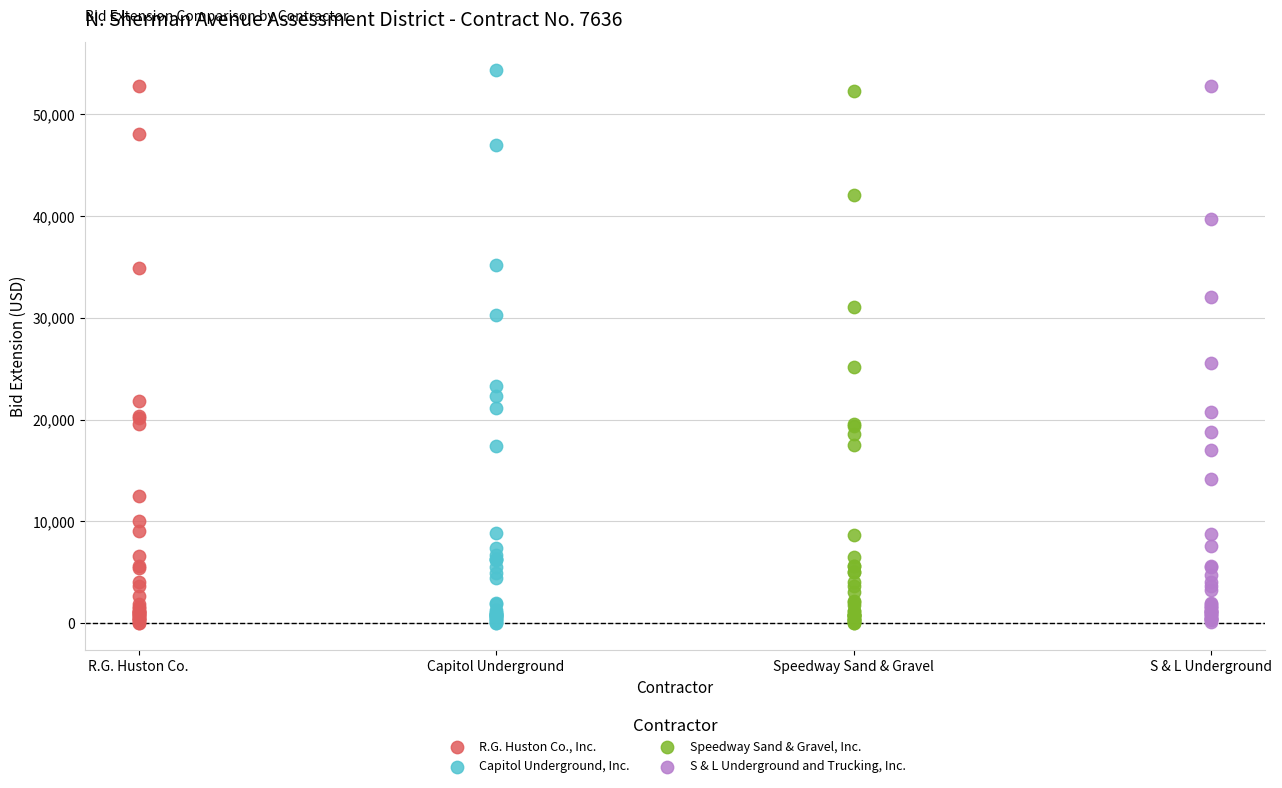

What are all the series names shown in the legend?

R.G. Huston Co., Inc., Capitol Underground, Inc., Speedway Sand & Gravel, Inc., S & L Underground and Trucking, Inc.